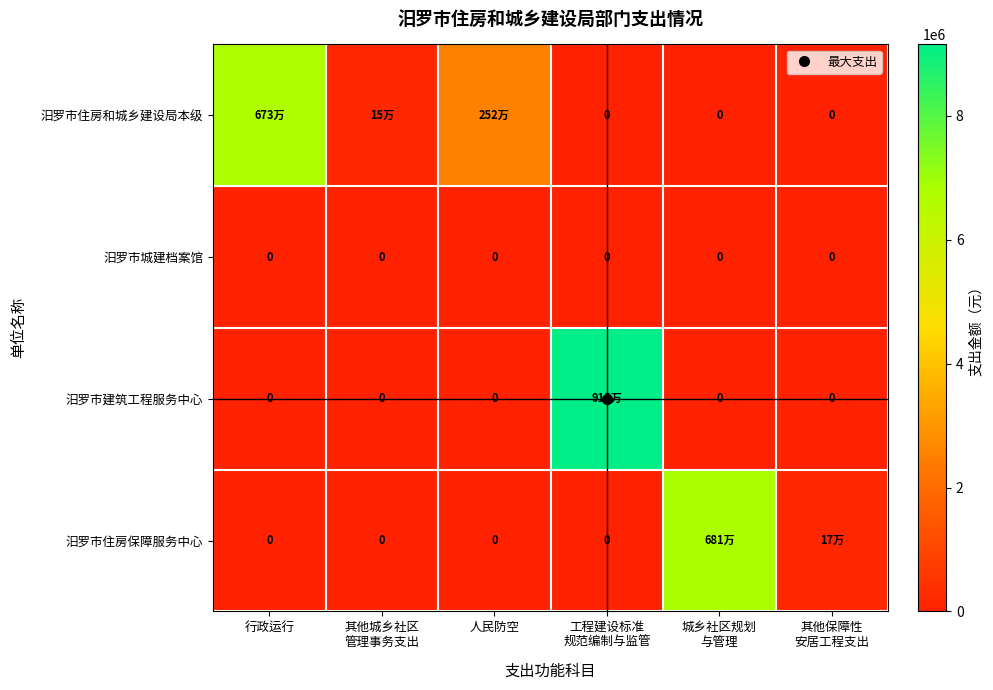

List the labels in order of 汨罗市住房保障服务中心 value, smallest first.

行政运行, 其他城乡社区 管理事务支出, 人民防空, 工程建设标准 规范编制与监管, 其他保障性 安居工程支出, 城乡社区规划 与管理